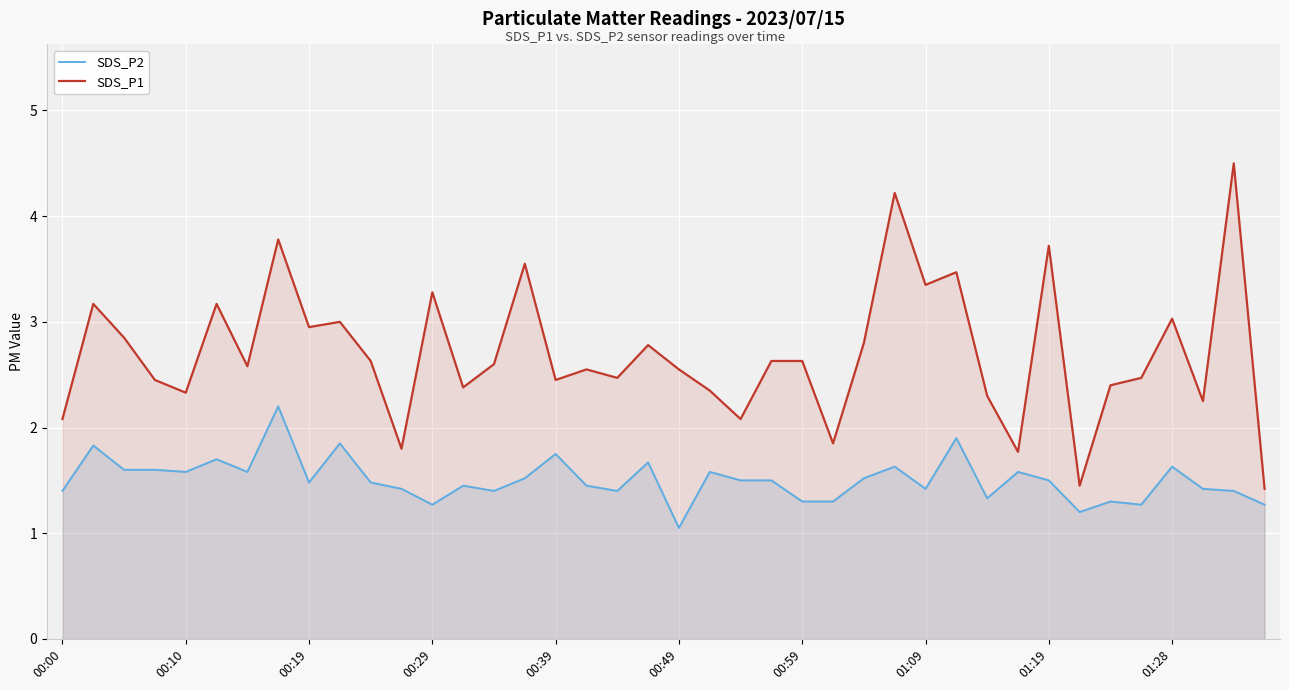

At which label does SDS_P2 reach its minimum?

00:49